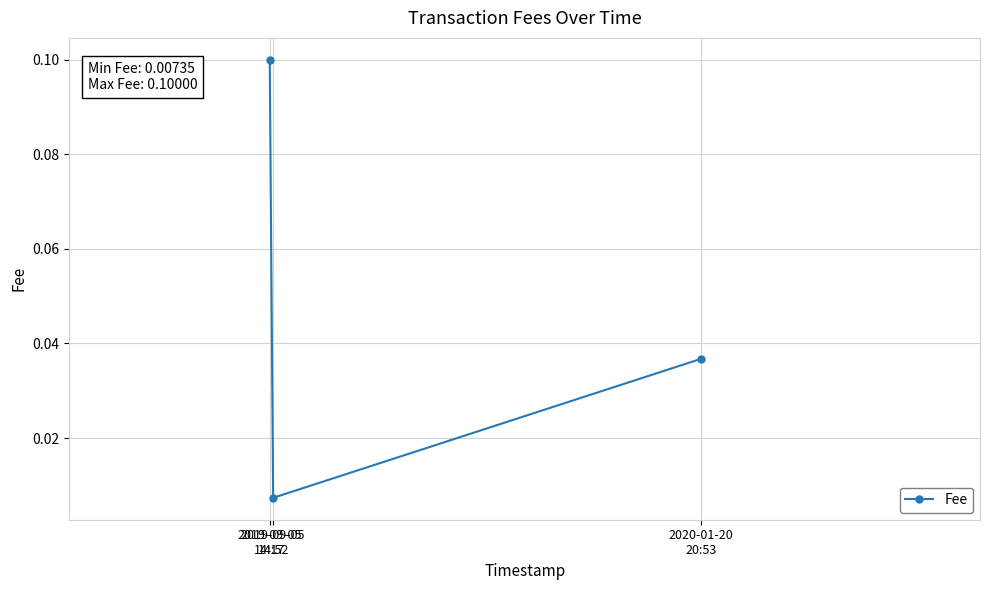

What is the value of the 1st point from the left?

0.1